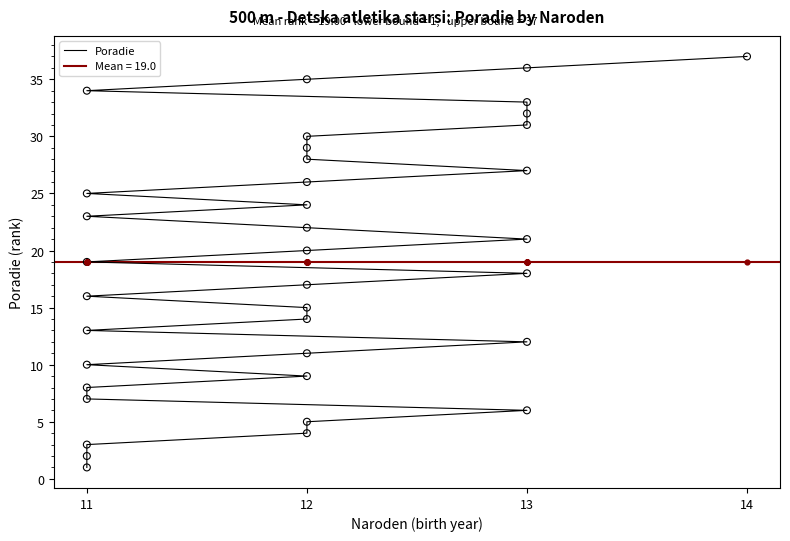

What is the change in value from 13 to 12?

+6